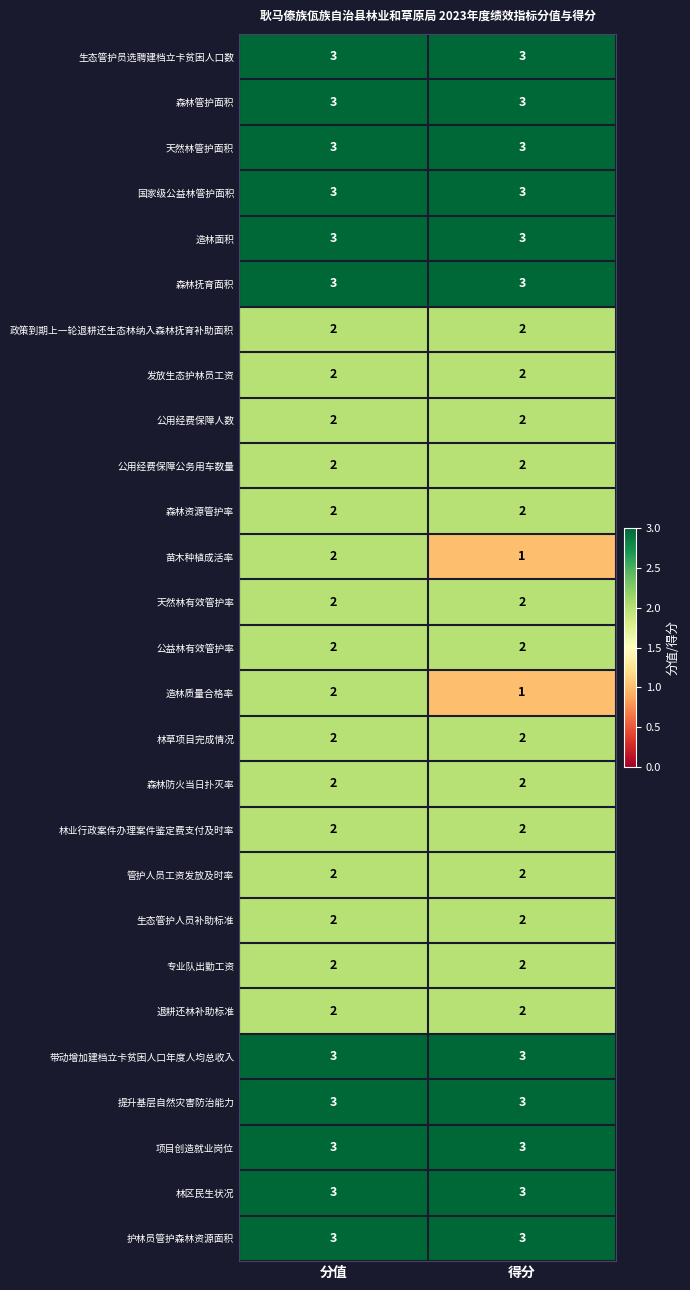

At which label does 苗木种植成活率 reach its minimum?

得分